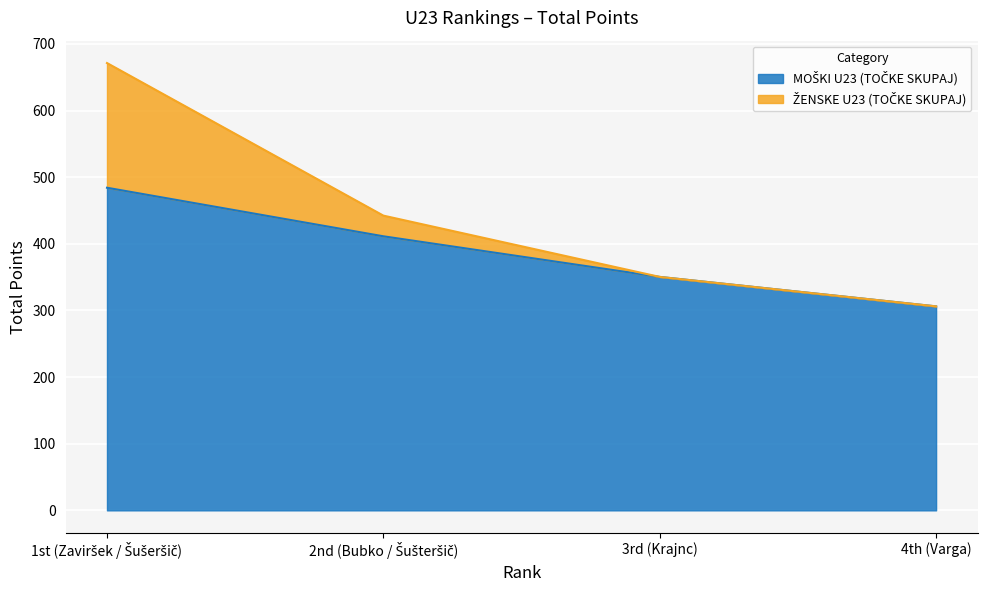

True or false: the data has more than 0 interior local peaks.

False